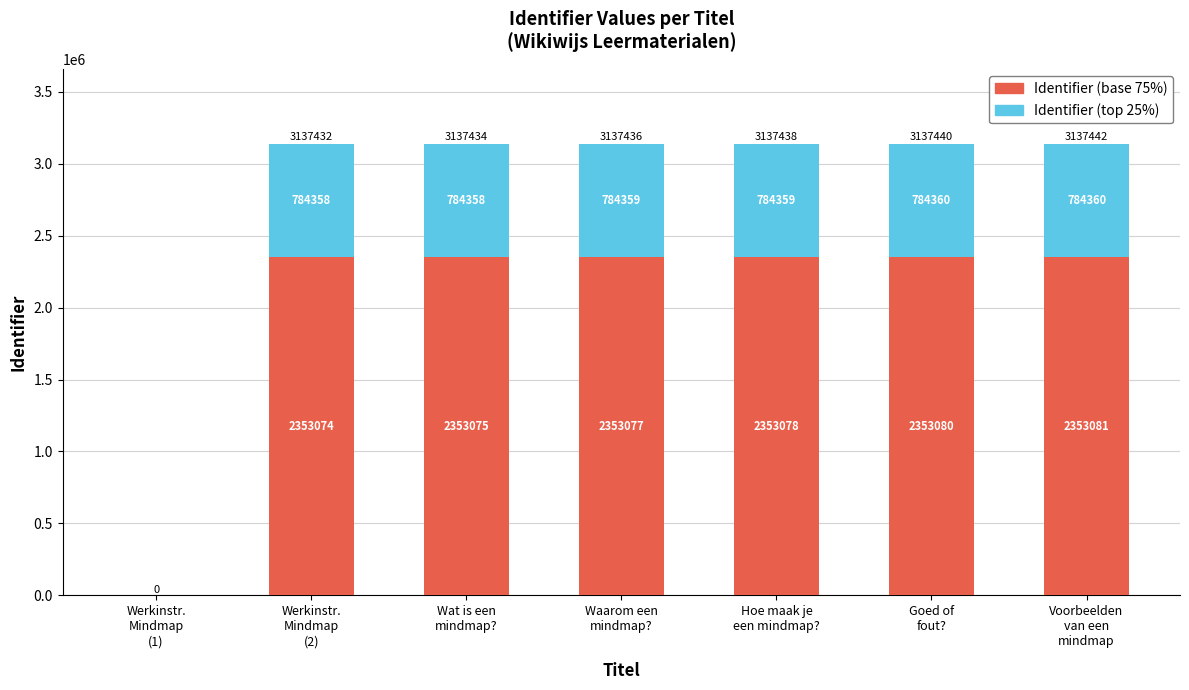

What is the average value of the Identifier (base 75%) series?

2016924